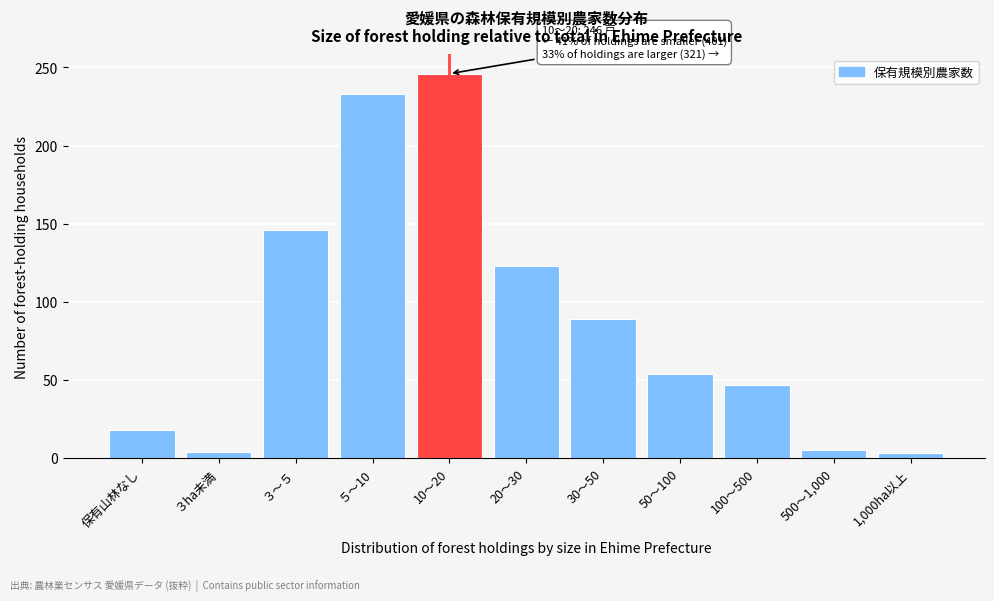

What position from the left is 100～500?

9